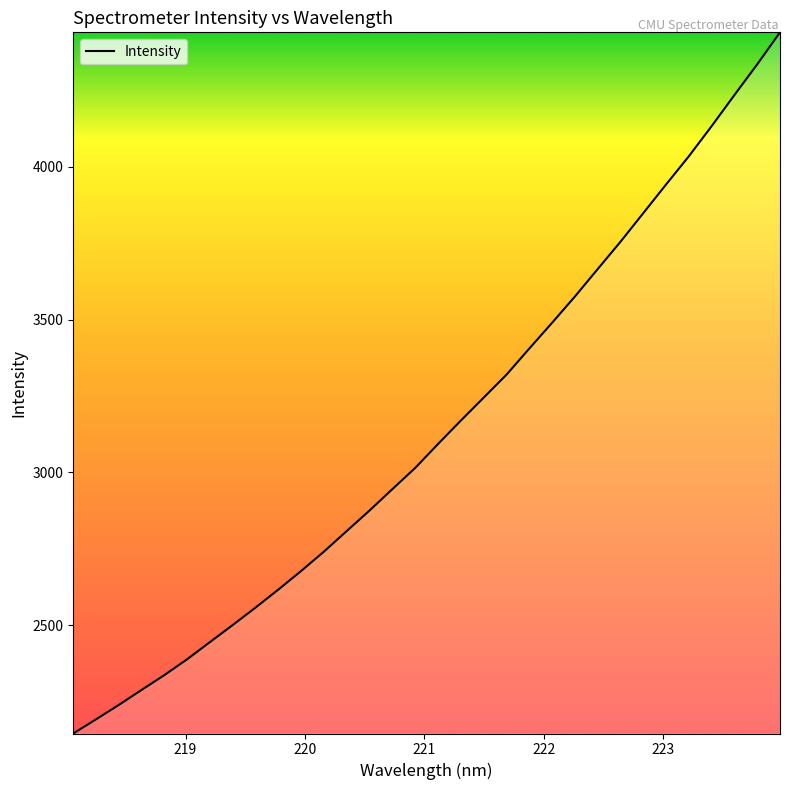

What is the difference between the maximum and minimum values?

2295.7